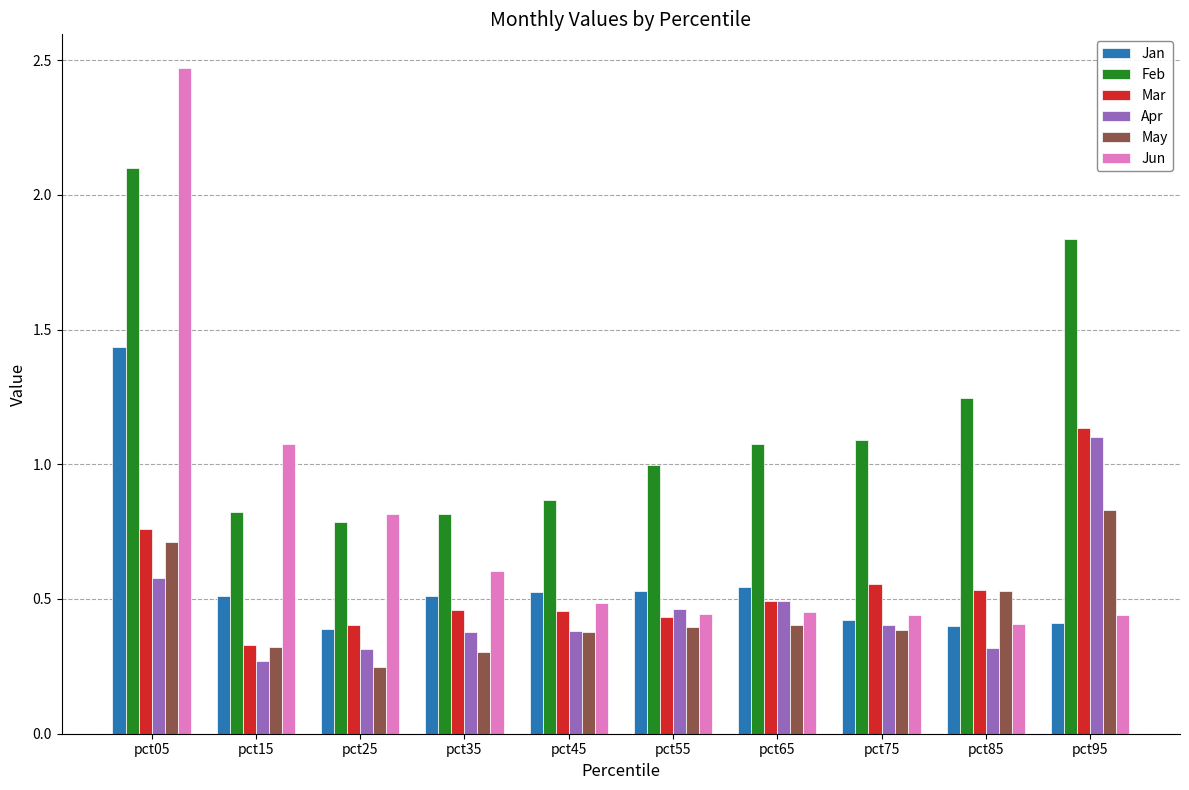

Between pct25 and pct65, which series saw the biggest shift?

Jun